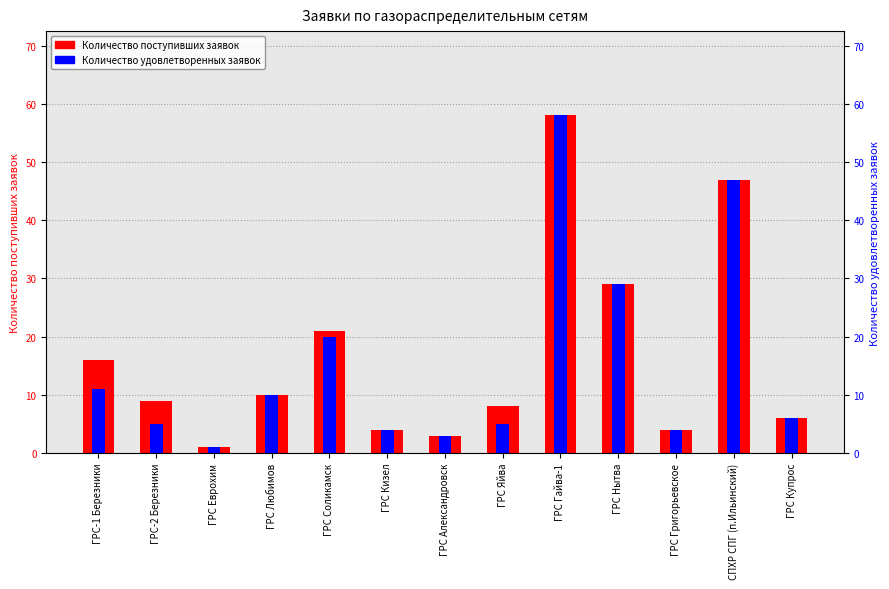

What position from the right is ГРС-1 Березники?

13